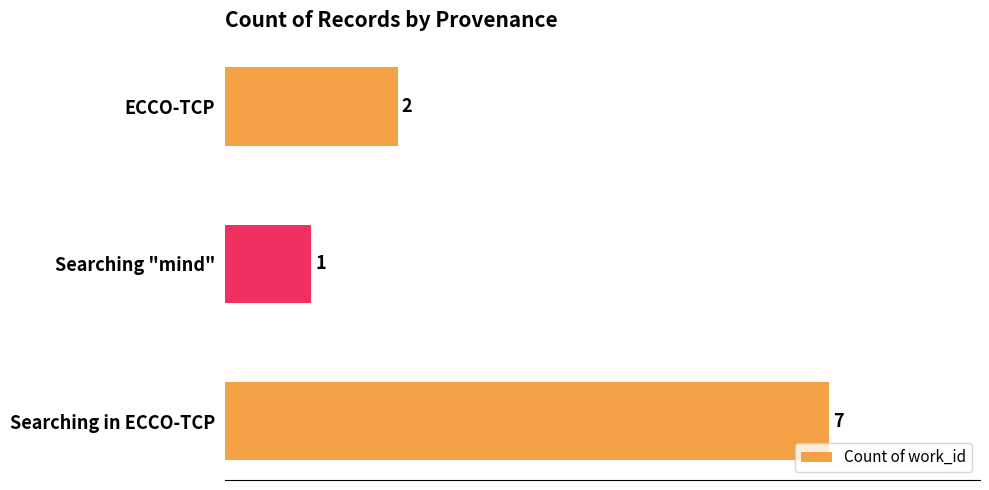

Rank the categories by value from highest to lowest.

Searching in ECCO-TCP, ECCO-TCP, Searching "mind"